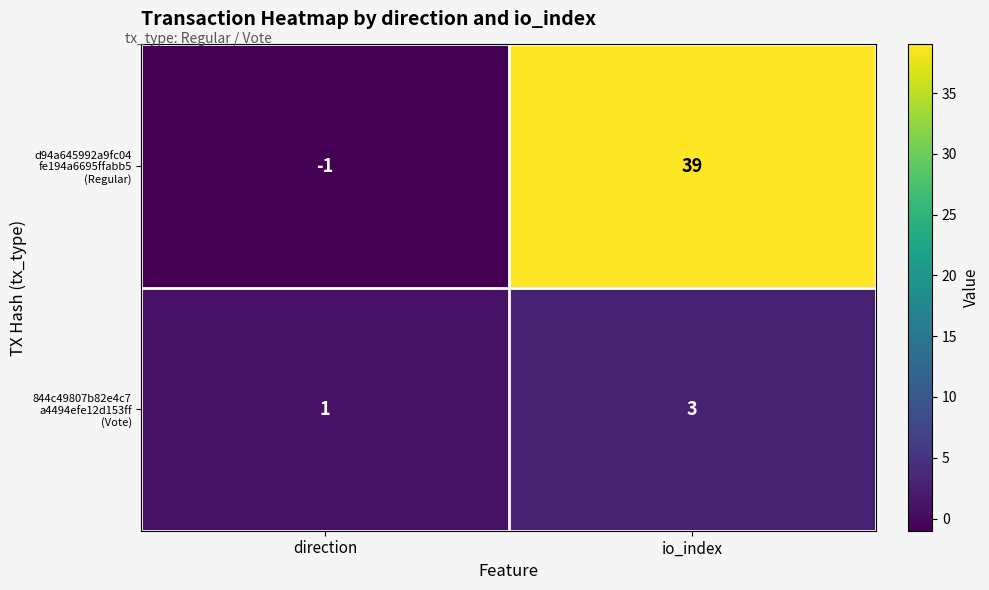

Which label corresponds to the smallest value in the chart?

direction